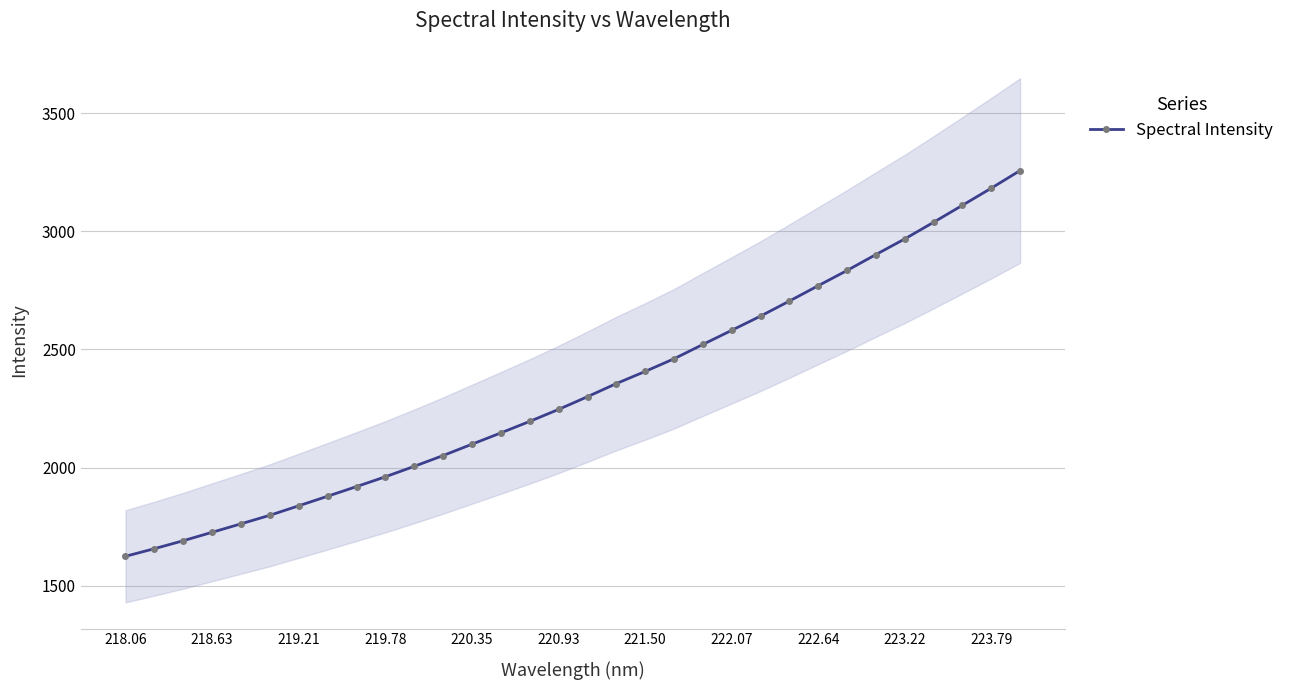

The Spectral Intensity series shows 2099.1 at 220.35. True or false?

True